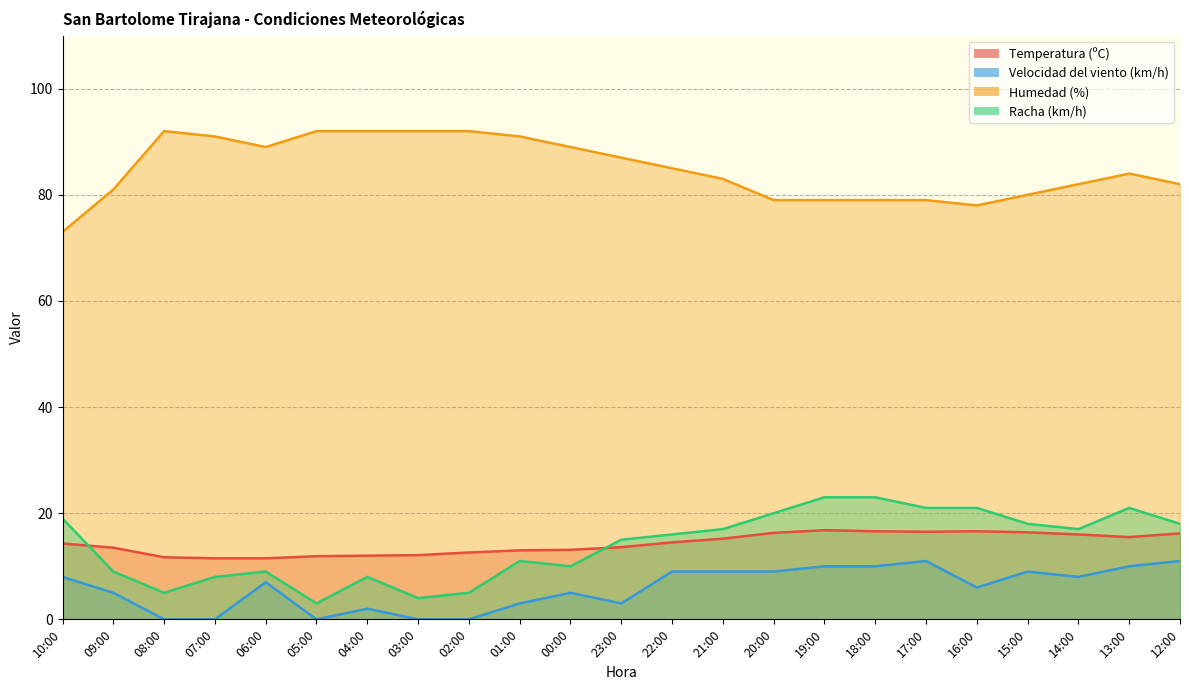

What is the greatest value displayed?

92.0